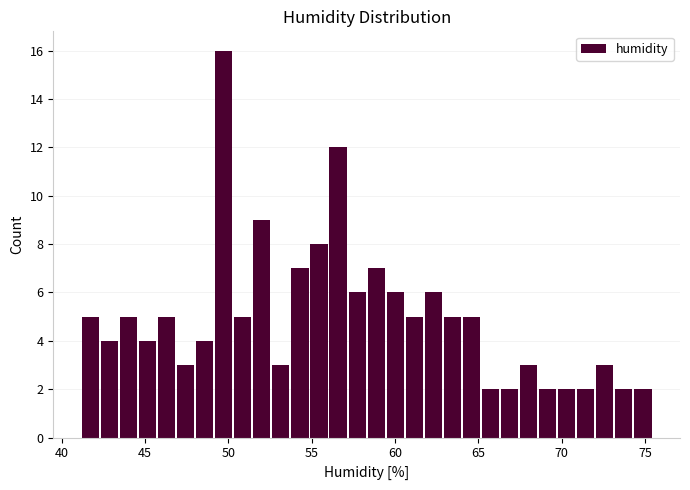

Around what value on the x-axis is the tallest bar? Give the approximate position of its centre, as read against the axis.

49.5